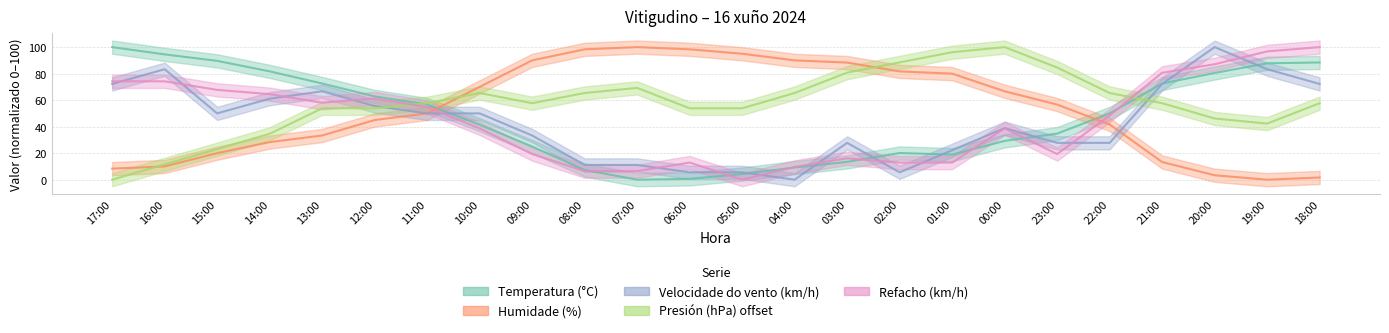

Reading right to left, extract all data points from this chart.

Temperatura (°C): 18:00=88.4	19:00=87.8	20:00=80.5	21:00=72.6	22:00=50.0	23:00=34.8	00:00=29.3	01:00=18.9	02:00=20.1	03:00=13.4	04:00=9.1	05:00=4.3	06:00=0.6	07:00=0.0	08:00=7.3	09:00=25.0	10:00=41.5	11:00=56.7	12:00=62.8	13:00=72.6	14:00=81.7	15:00=89.6	16:00=94.5	17:00=100.0
Humidade (%): 18:00=1.7	19:00=0.0	20:00=3.3	21:00=13.3	22:00=41.7	23:00=56.7	00:00=66.7	01:00=80.0	02:00=81.7	03:00=88.3	04:00=90.0	05:00=95.0	06:00=98.3	07:00=100.0	08:00=98.3	09:00=90.0	10:00=70.0	11:00=50.0	12:00=45.0	13:00=33.3	14:00=28.3	15:00=20.0	16:00=10.0	17:00=8.3
Velocidade do vento (km/h): 18:00=72.2	19:00=83.3	20:00=100.0	21:00=72.2	22:00=27.8	23:00=27.8	00:00=38.9	01:00=22.2	02:00=5.6	03:00=27.8	04:00=0.0	05:00=5.6	06:00=5.6	07:00=11.1	08:00=11.1	09:00=33.3	10:00=50.0	11:00=50.0	12:00=55.6	13:00=66.7	14:00=61.1	15:00=50.0	16:00=83.3	17:00=72.2
Presión (hPa) offset: 18:00=57.7	19:00=42.3	20:00=46.2	21:00=57.7	22:00=65.4	23:00=84.6	00:00=100.0	01:00=96.2	02:00=88.5	03:00=80.8	04:00=65.4	05:00=53.8	06:00=53.8	07:00=69.2	08:00=65.4	09:00=57.7	10:00=65.4	11:00=57.7	12:00=53.8	13:00=53.8	14:00=34.6	15:00=23.1	16:00=11.5	17:00=0.0
Refacho (km/h): 18:00=100.0	19:00=96.8	20:00=87.1	21:00=80.6	22:00=48.4	23:00=19.4	00:00=38.7	01:00=12.9	02:00=12.9	03:00=16.1	04:00=9.7	05:00=0.0	06:00=12.9	07:00=6.5	08:00=6.5	09:00=19.4	10:00=38.7	11:00=54.8	12:00=61.3	13:00=58.1	14:00=64.5	15:00=67.7	16:00=74.2	17:00=74.2